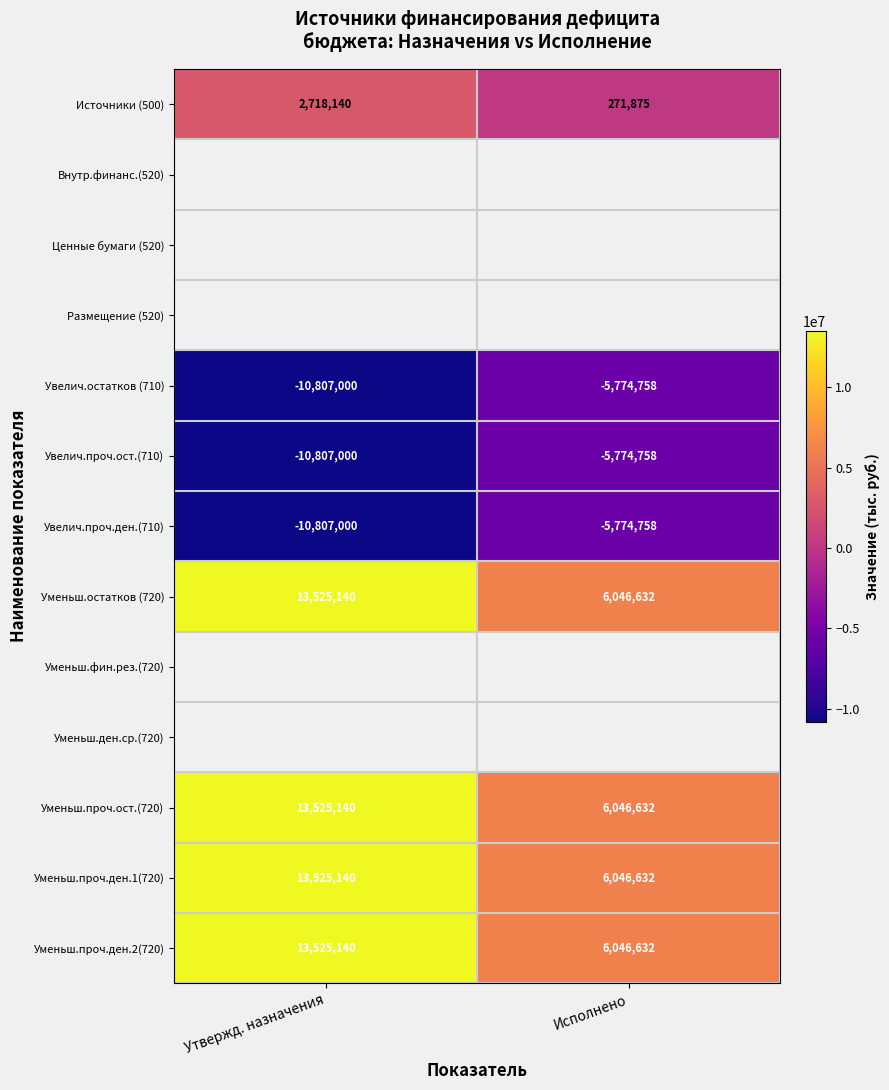

Is it true that Увелич.остатков (710) equals -1309758.1 at Исполнено?

False